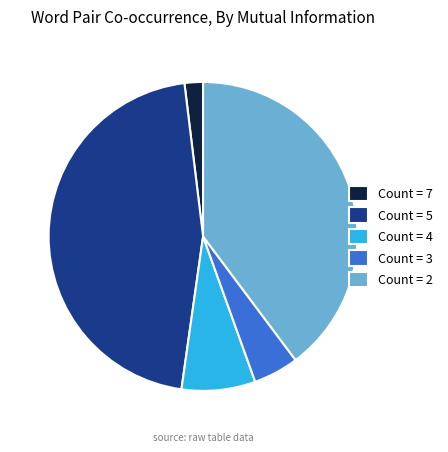

Is Count = 2 the majority of the pie?

No